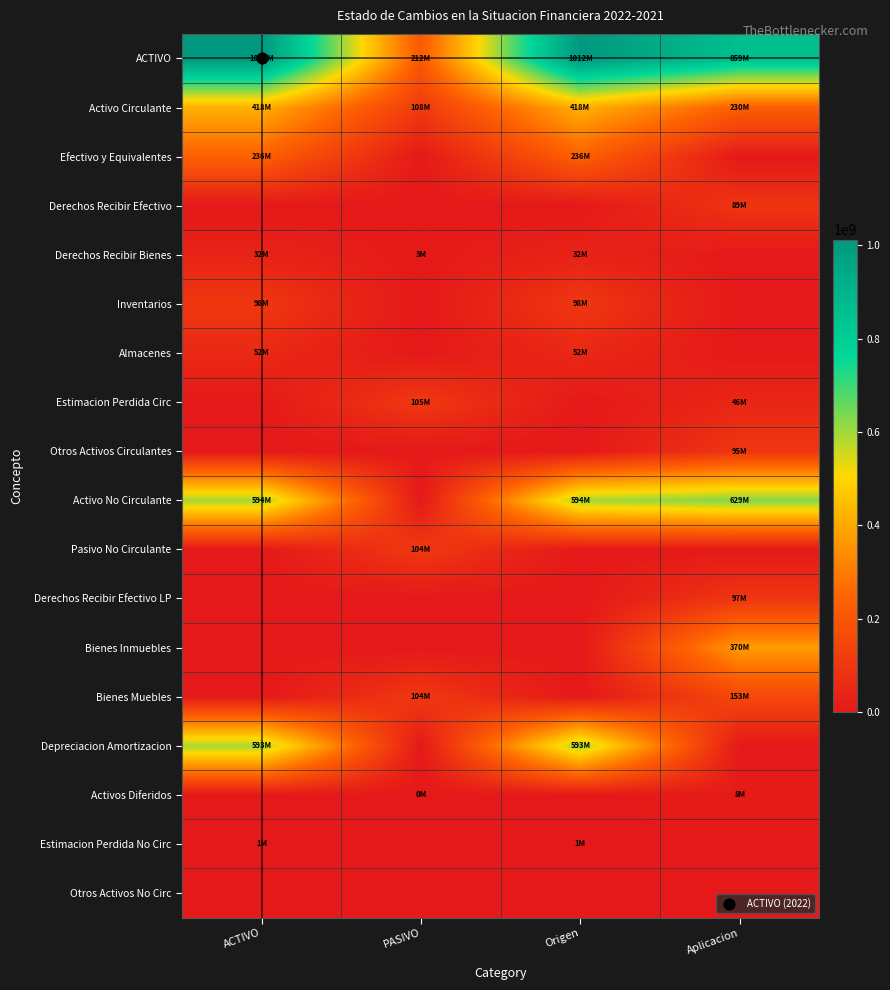

Which series has the largest total across all categories?

ACTIVO